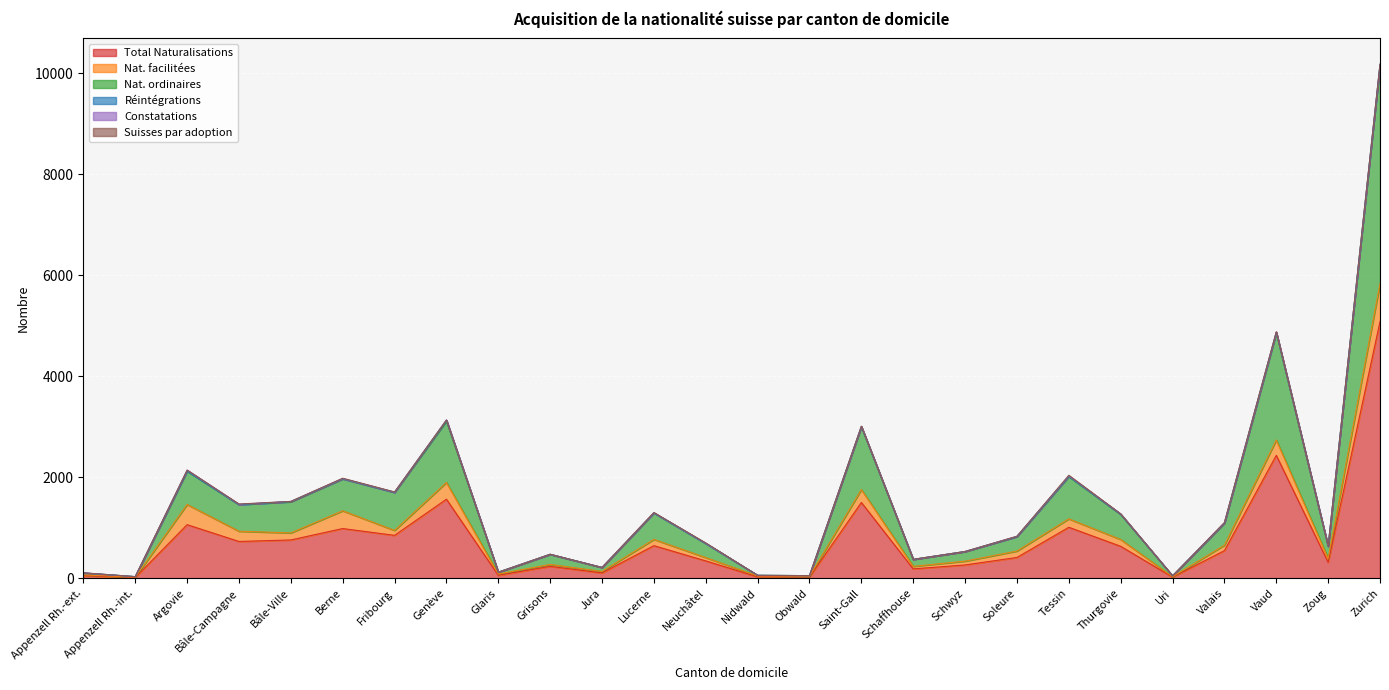

How many lines are shown in the chart?

6